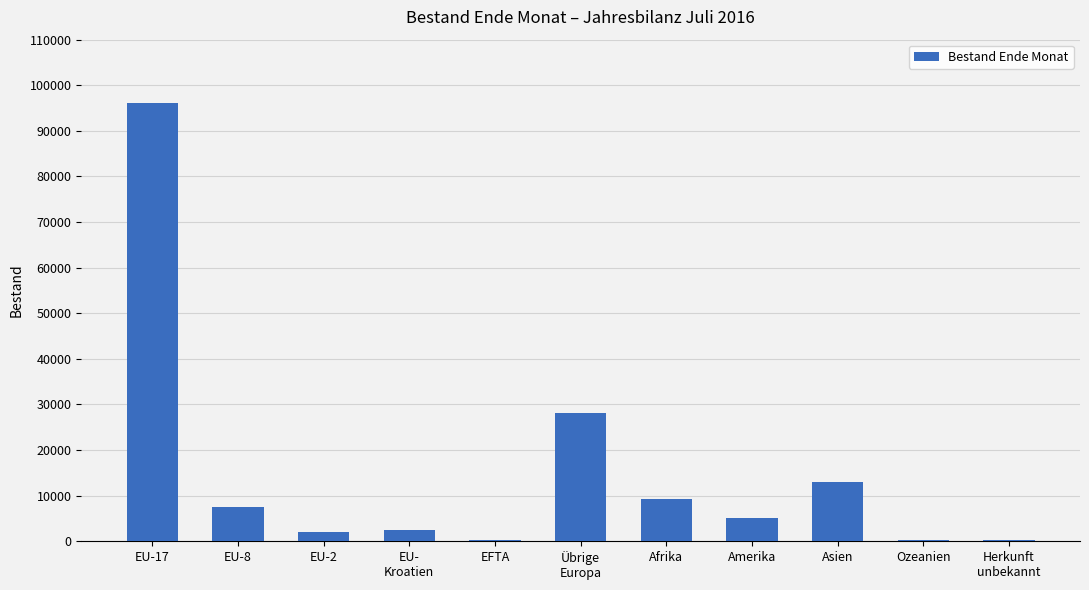

Count the number of categories in the chart.

11